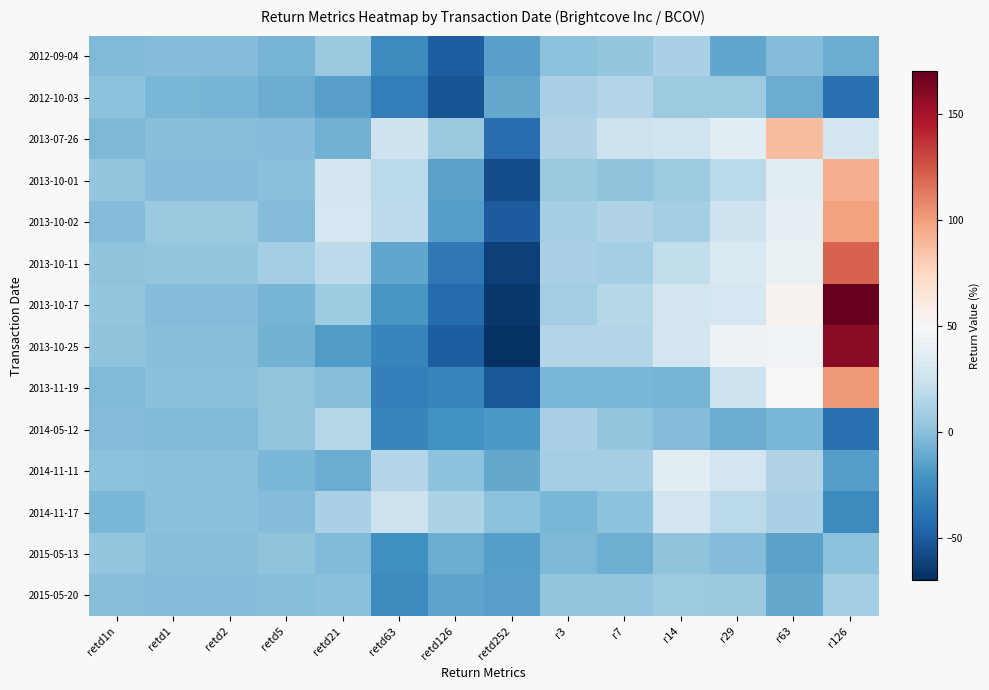

Which series has the largest range (max minus min)?

2013-10-17